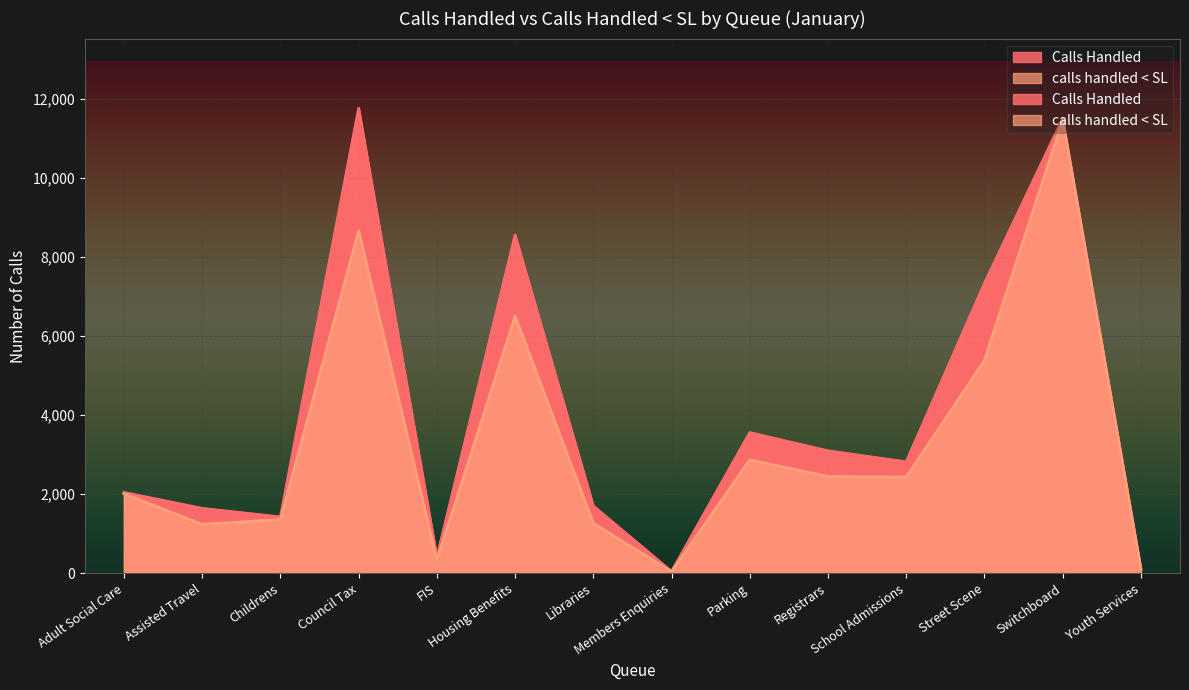

The calls handled < SL series shows 1237 at Assisted Travel. True or false?

True